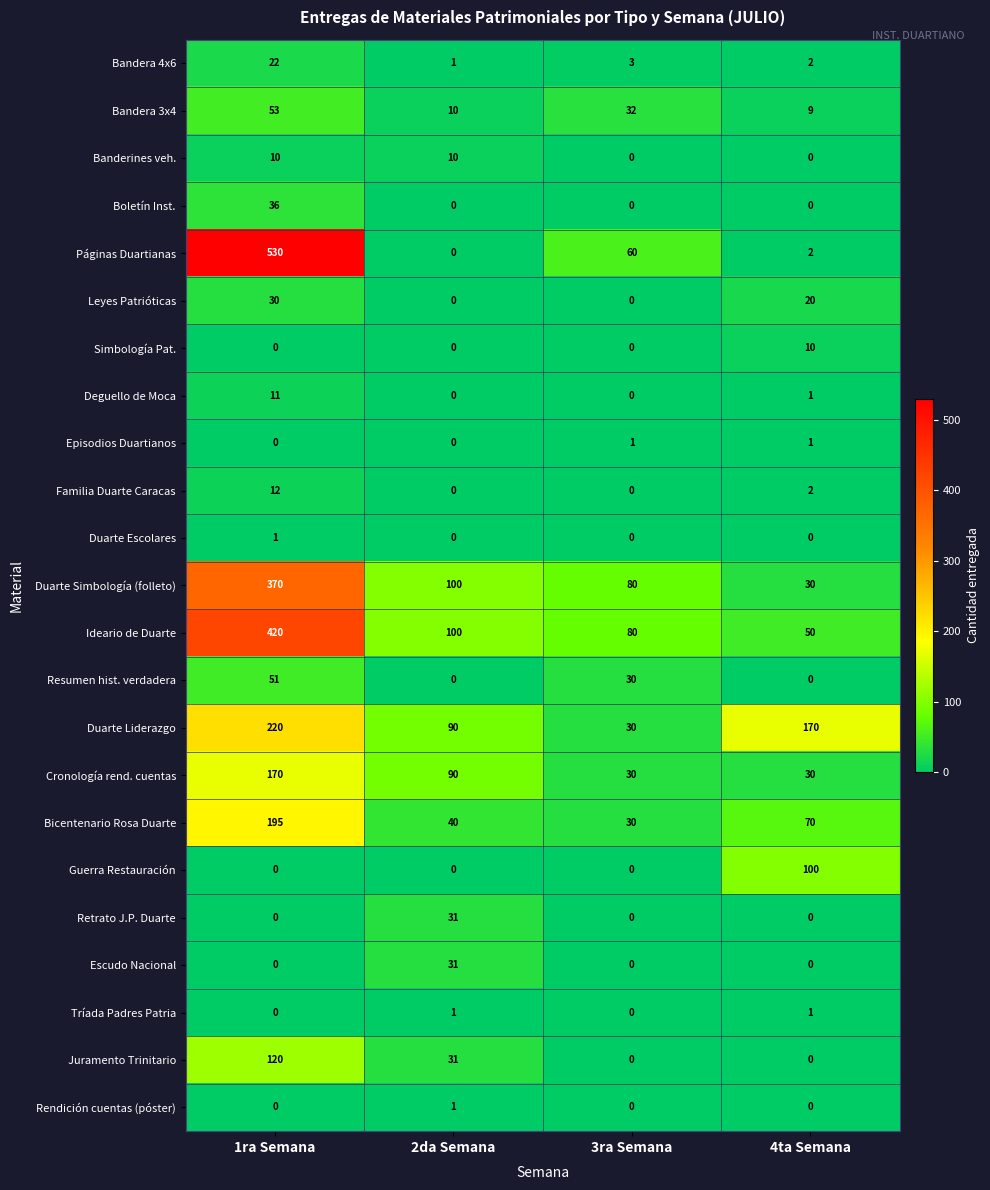

What is the minimum value for Duarte Liderazgo?

30